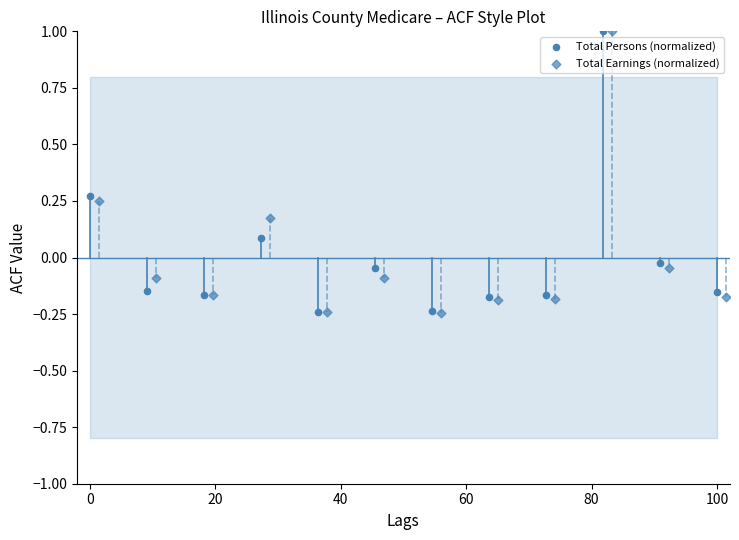

Which series has the largest Y range (max minus min)?

Total Earnings (normalized)